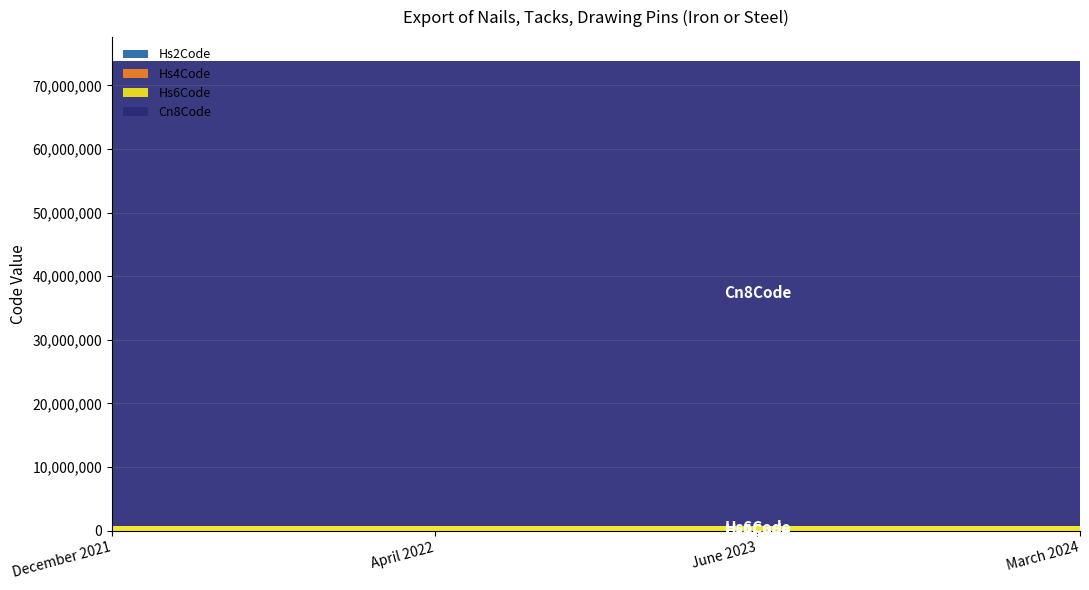

Reading left to right, extract all data points from this chart.

Hs2Code: December 2021=73	April 2022=73	June 2023=73	March 2024=73
Hs4Code: December 2021=7317	April 2022=7317	June 2023=7317	March 2024=7317
Hs6Code: December 2021=731700	April 2022=731700	June 2023=731700	March 2024=731700
Cn8Code: December 2021=73170080	April 2022=73170080	June 2023=73170080	March 2024=73170080